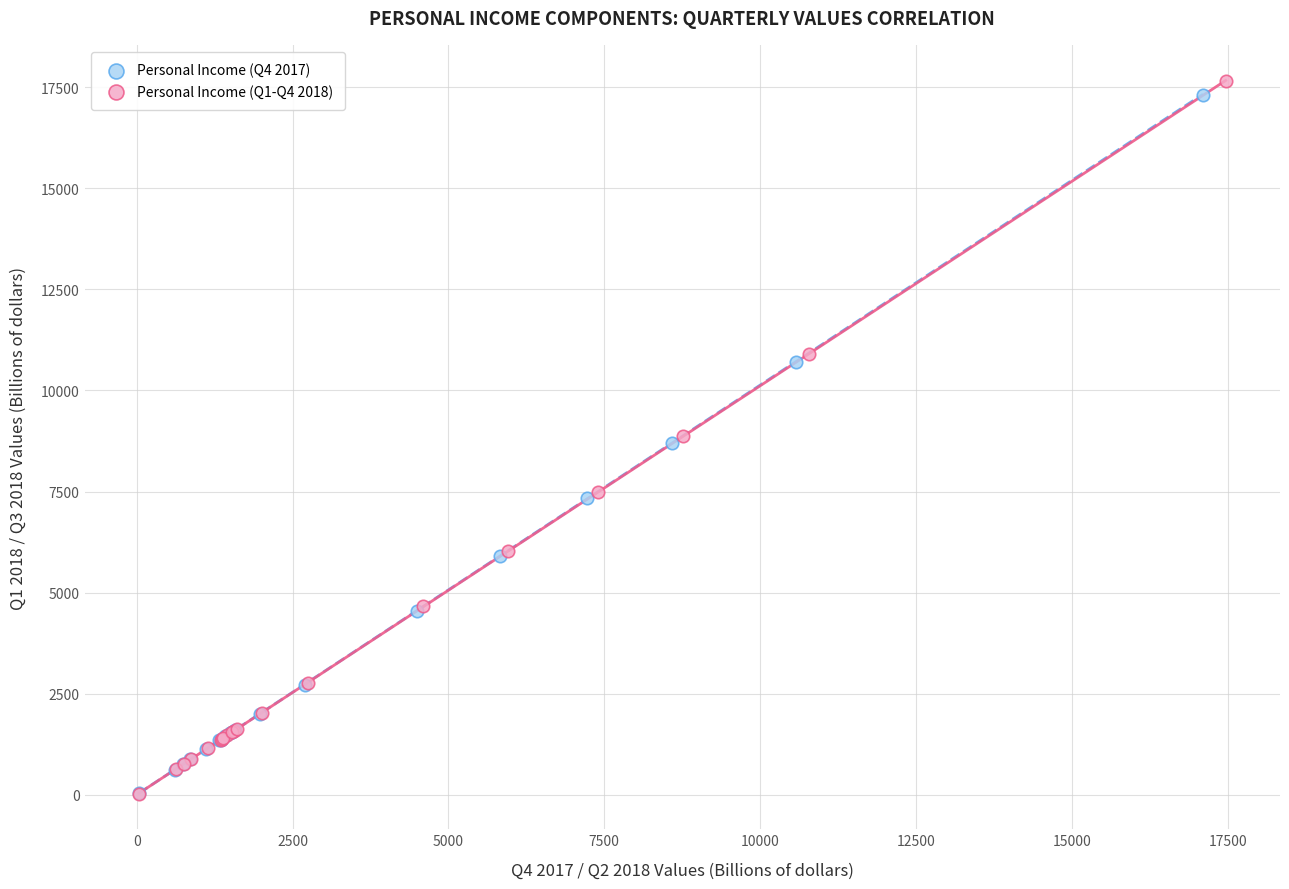

Which series has the widest spread of Y values?

Personal Income (Q1-Q4 2018)